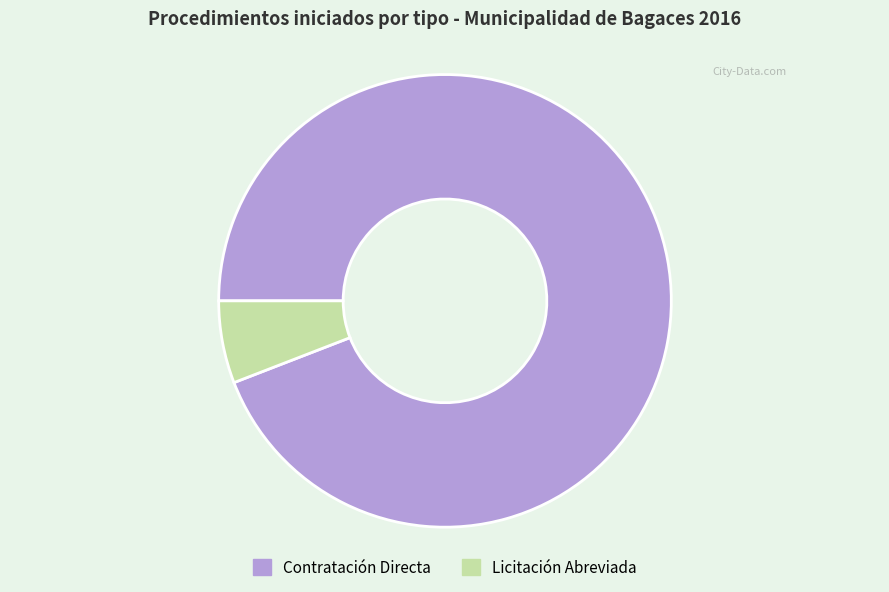

Between Licitación Abreviada and Contratación Directa, which is larger?

Contratación Directa